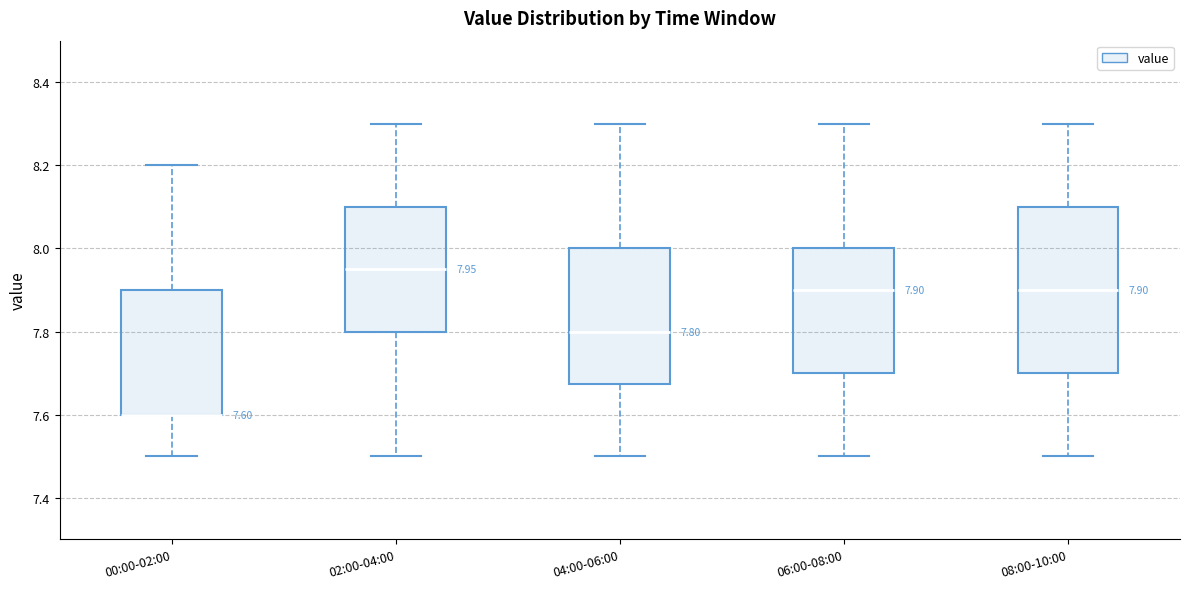

Comparing the boxes themselves (not the whiskers), which one is the tallest?

08:00-10:00